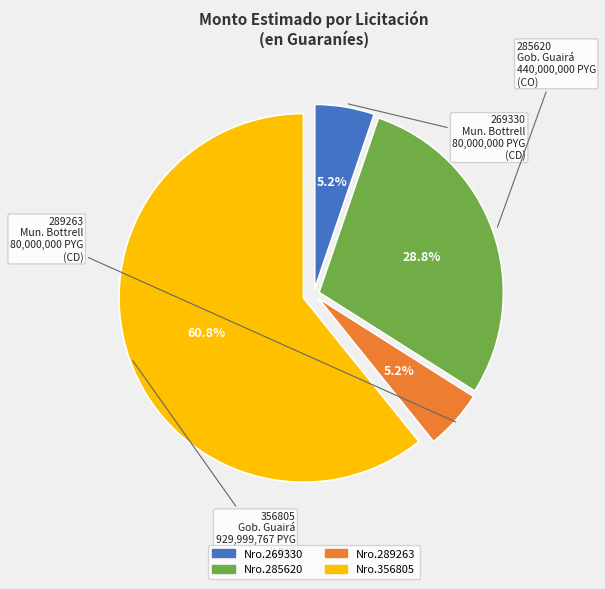

Is there any slice that represents more than half of the pie?

Yes